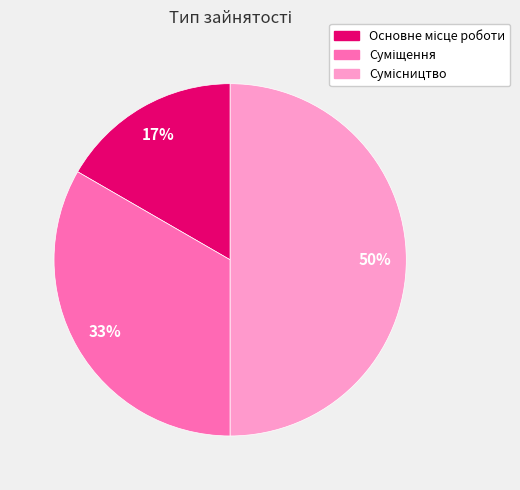

To the nearest percent, what is the difference between the largest and smallest slice percentages?

33%